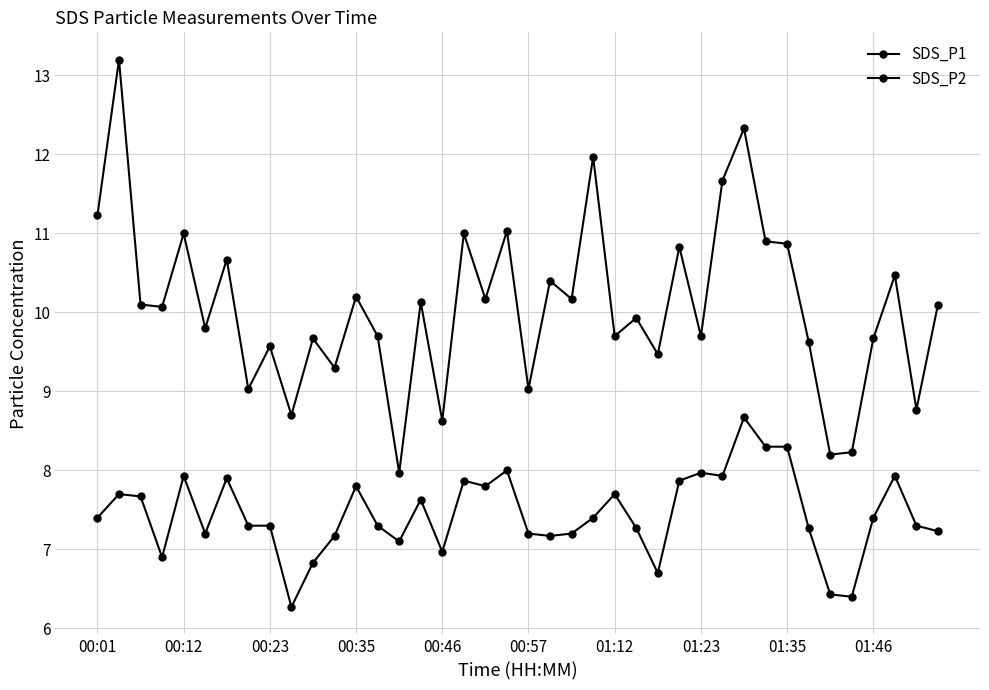

How many data points does each series have?

40